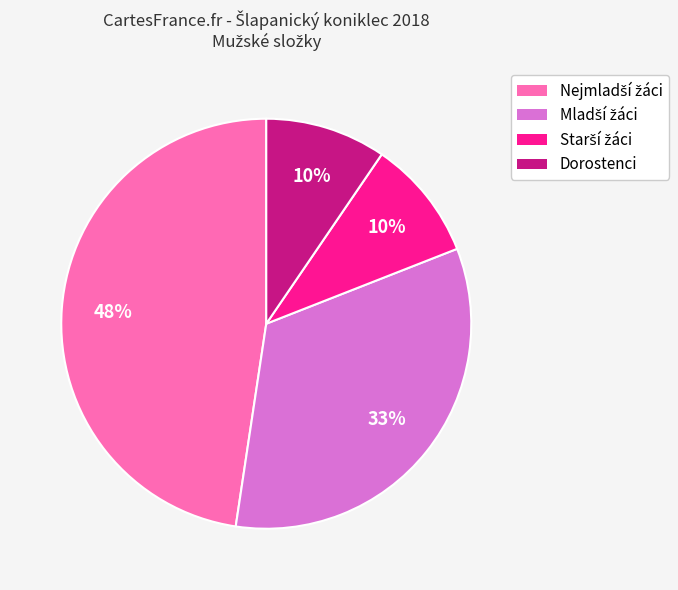

The Dorostenci slice represents 1% of the pie. True or false?

False